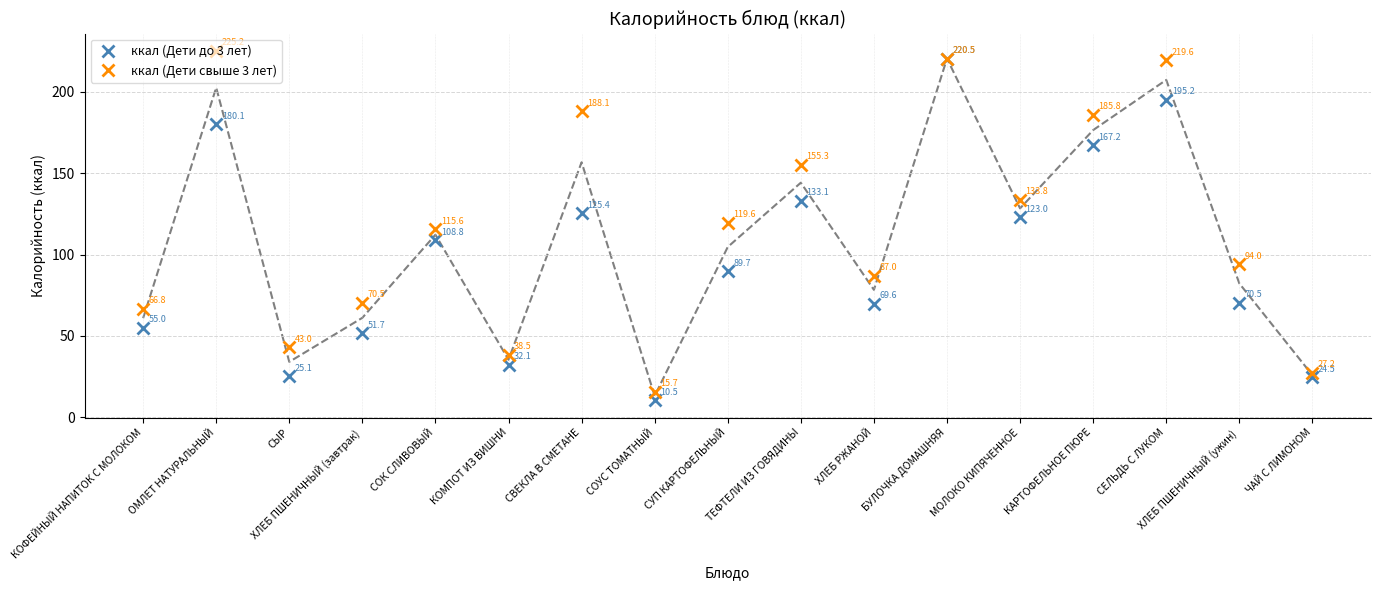

List the series in order of their peak value, lowest first.

ккал (Дети до 3 лет), ккал (Дети свыше 3 лет)